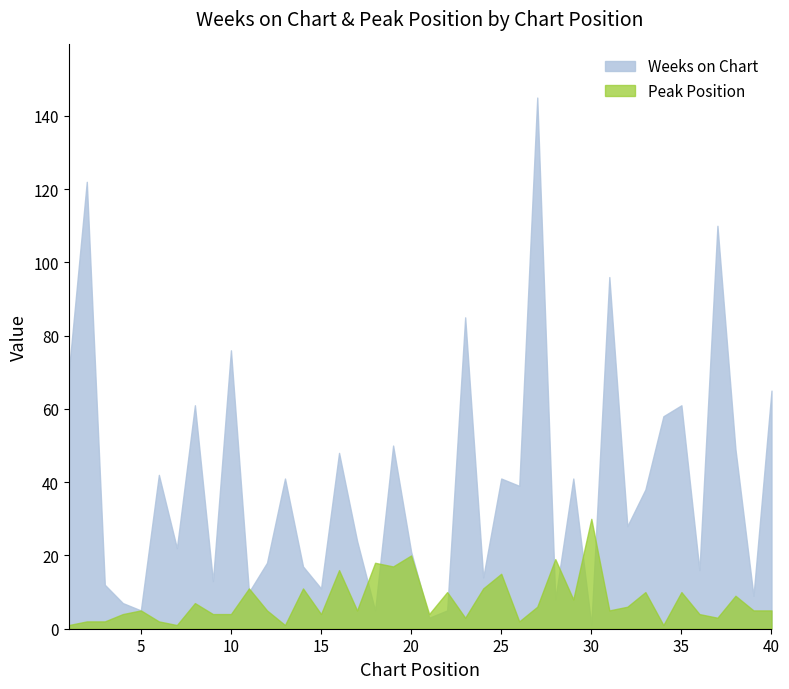

Rank the series by their average value, from highest to lowest.

Weeks on Chart, Peak Position